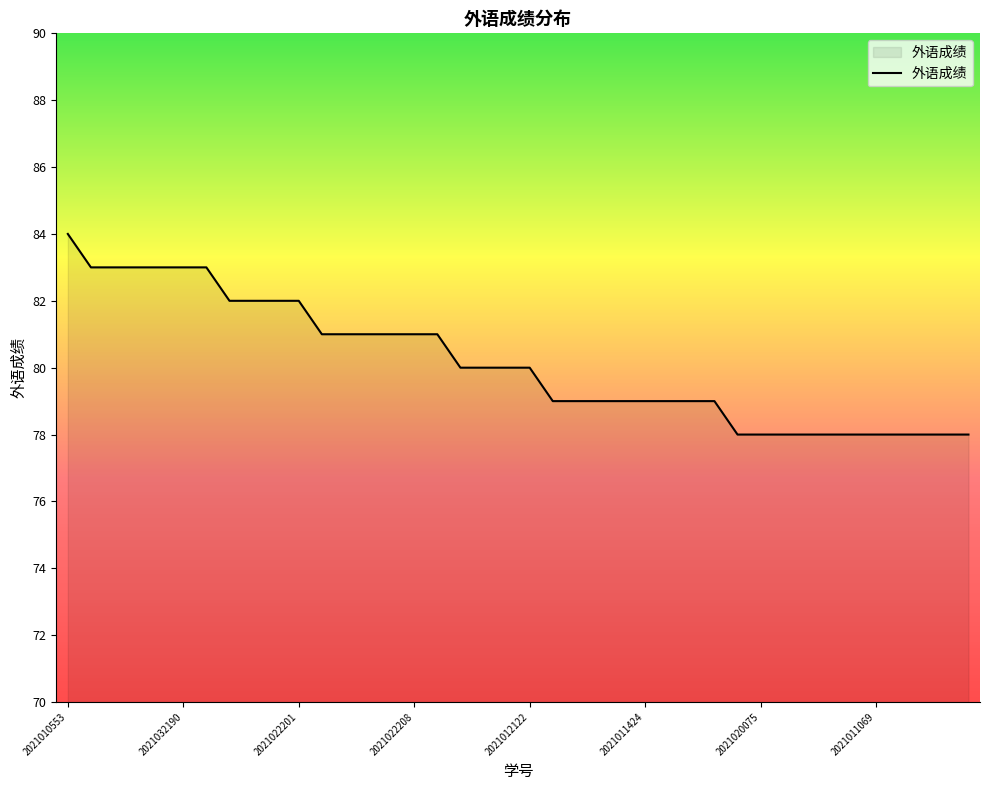

What is the greatest value displayed?

84